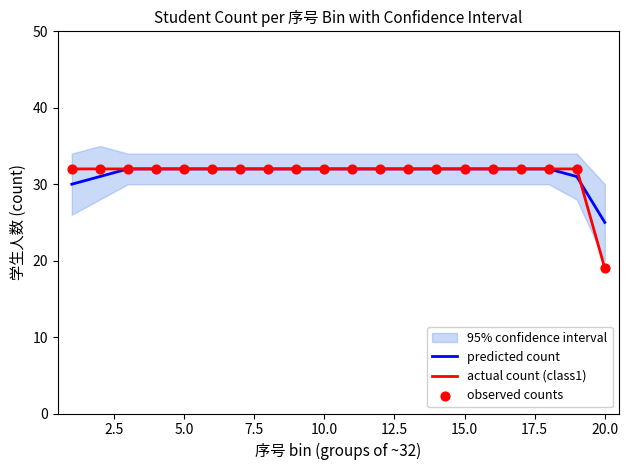

Is the value of predicted count at 2.5 greater than the value of observed counts at 13?

No